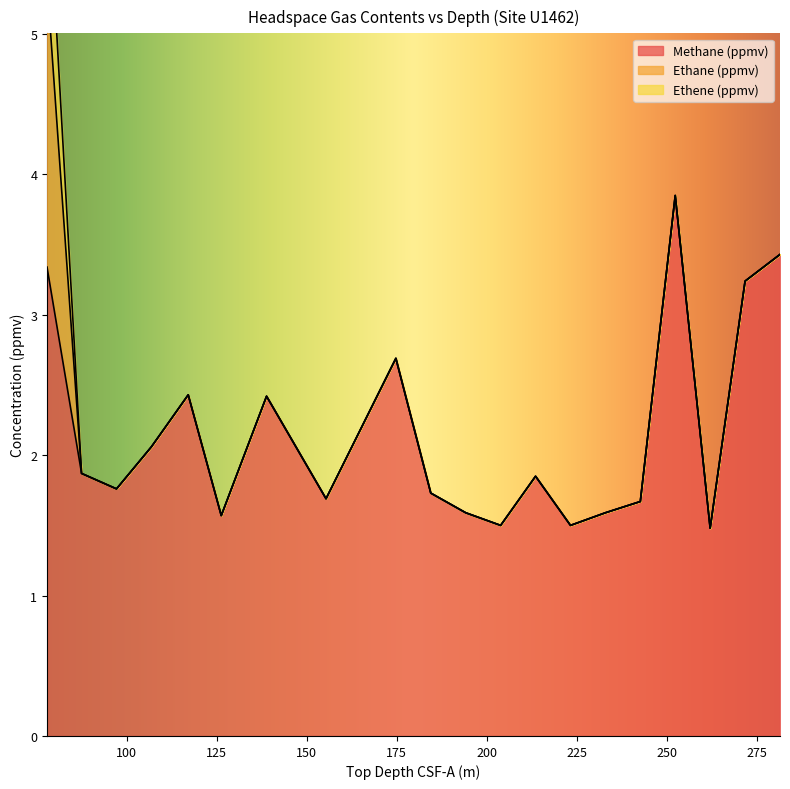

Rank the series at 252.4 from lowest to highest value.

Ethane (ppmv), Ethene (ppmv), Methane (ppmv)